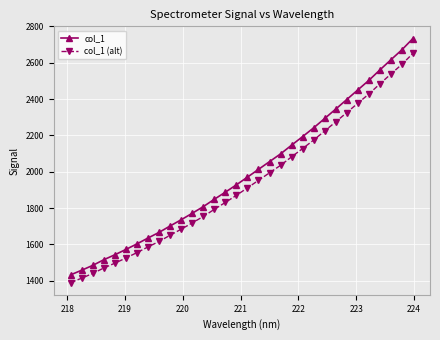

Which series has the widest spread of values?

col_1